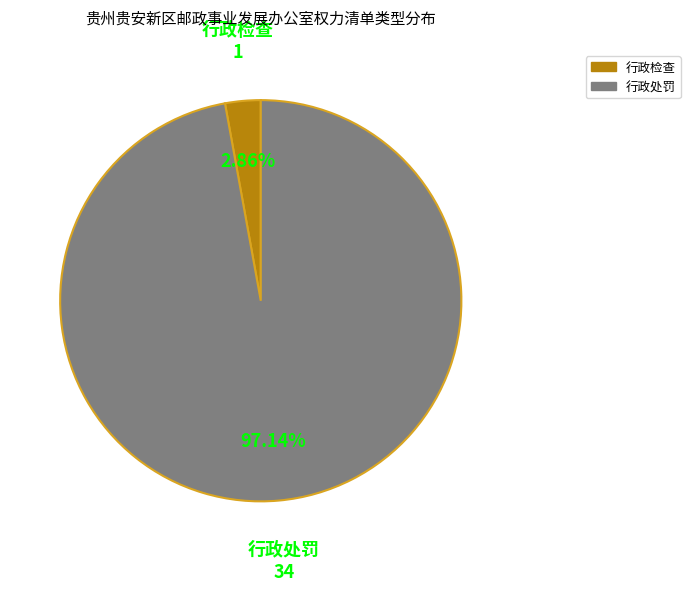

What portion of the pie excludes 行政处罚?

2.9%